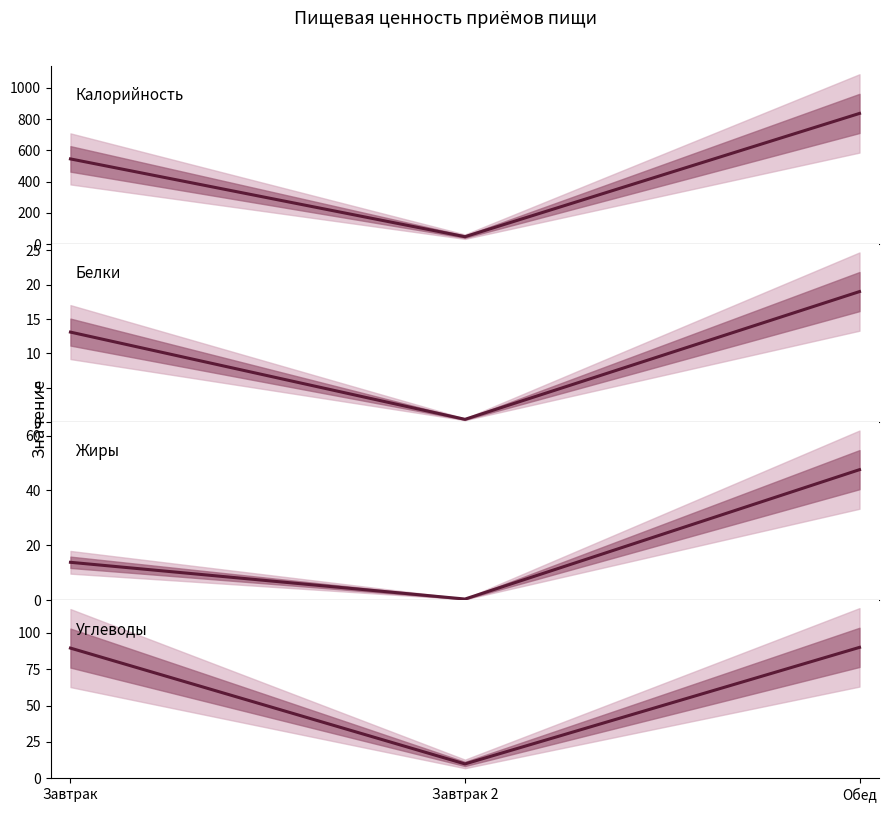

Is the value of Жиры at Завтрак greater than the value of Калорийность at Обед?

No